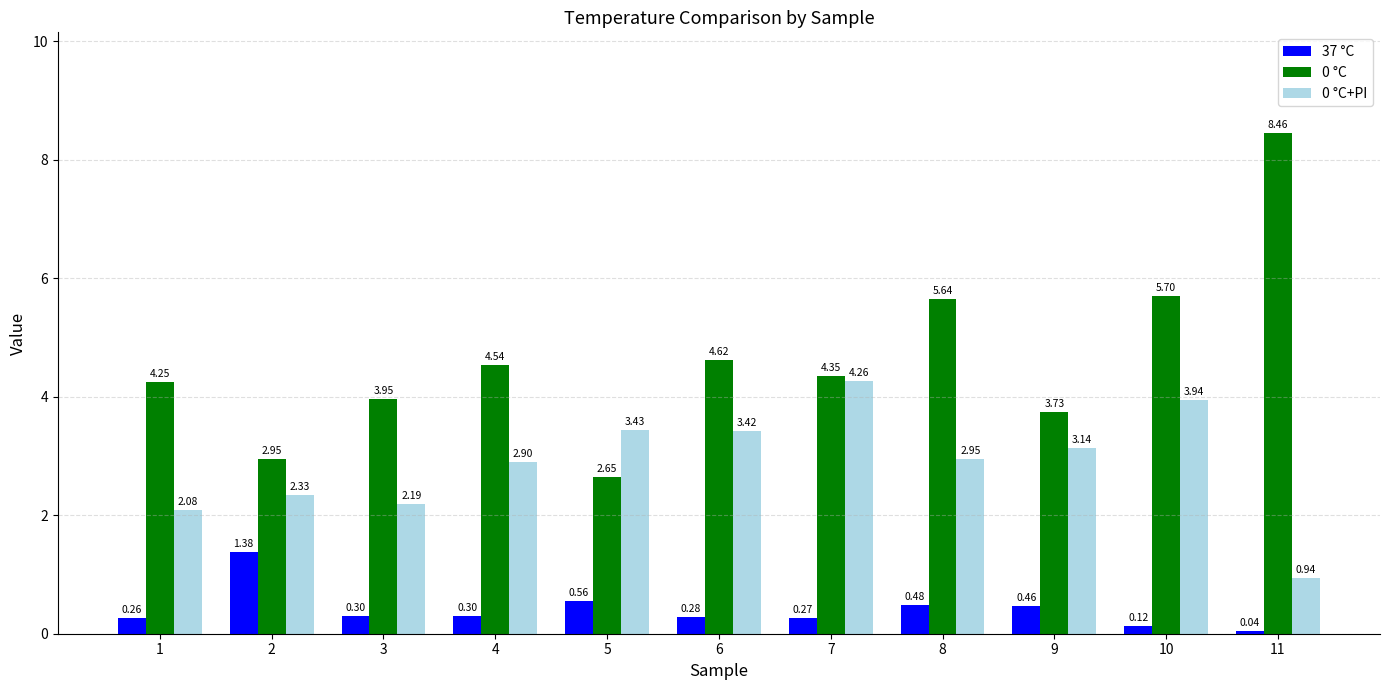

What is the average value of the 0 °C+PI series?

2.9